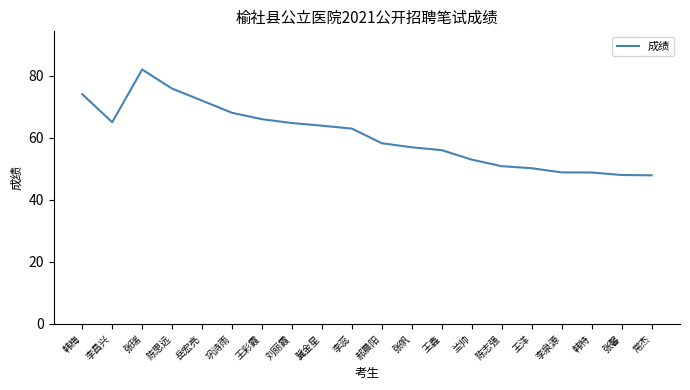

What value does the data have at 李泉源?

48.8